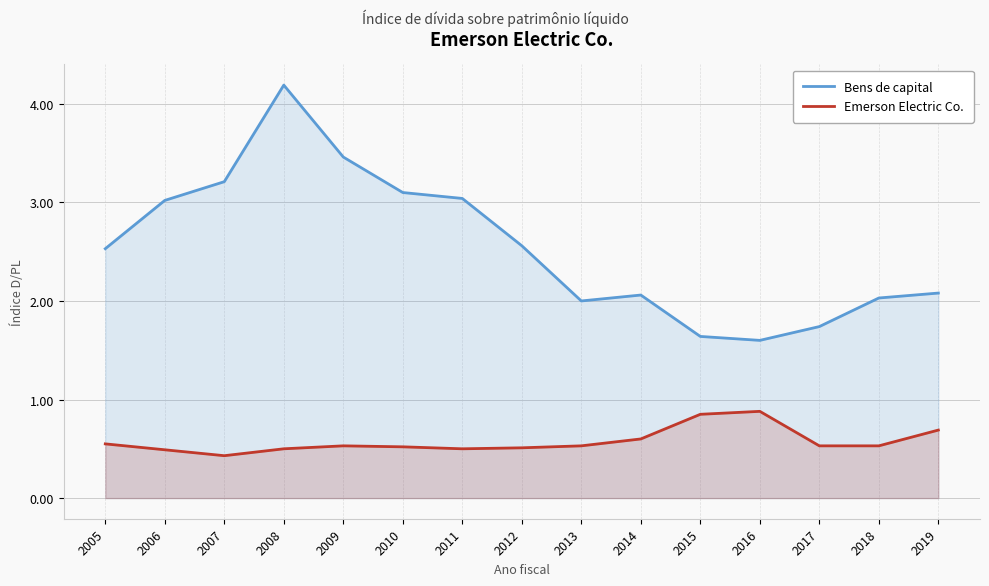

Rank the categories by Bens de capital value from highest to lowest.

2008, 2009, 2007, 2010, 2011, 2006, 2012, 2005, 2019, 2014, 2018, 2013, 2017, 2015, 2016